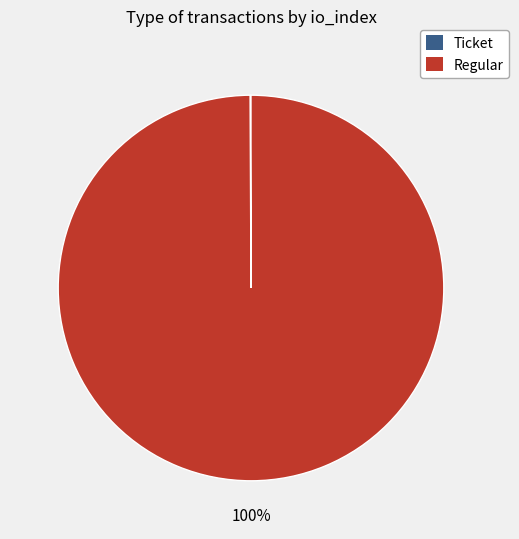

To the nearest percent, what is the average slice percentage?

50%